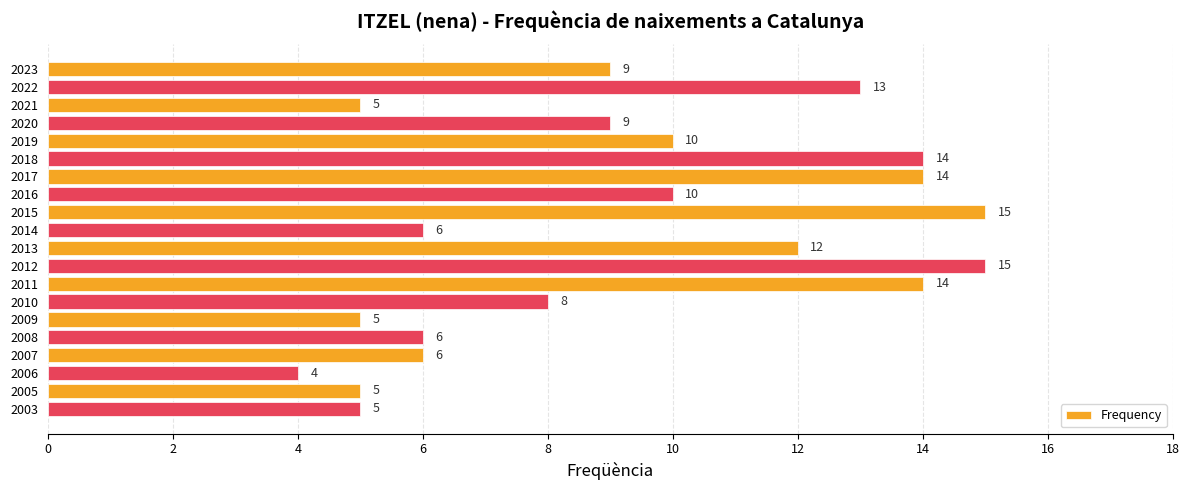

What is the change in value from 2020 to 2017?

+5